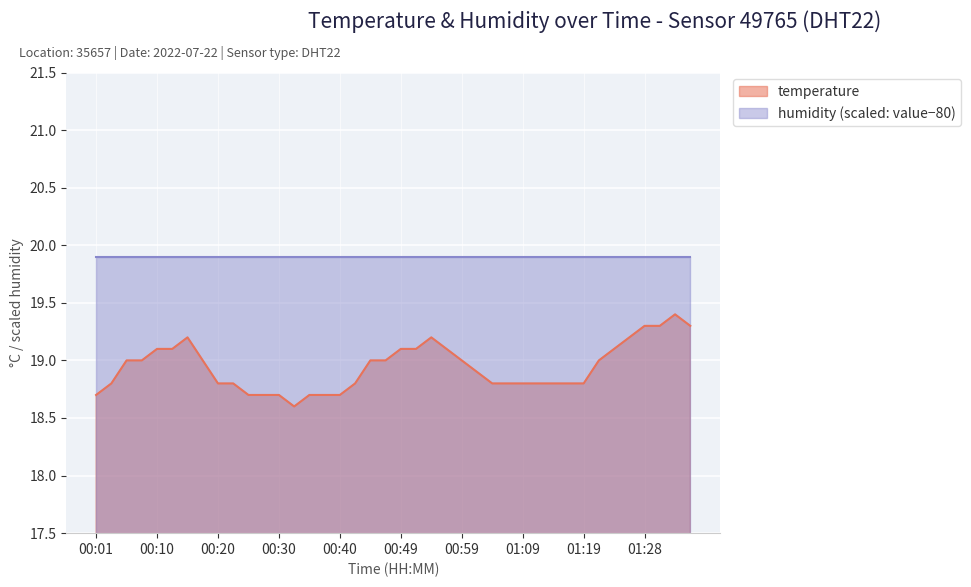

What is the sum of all values?

757.7